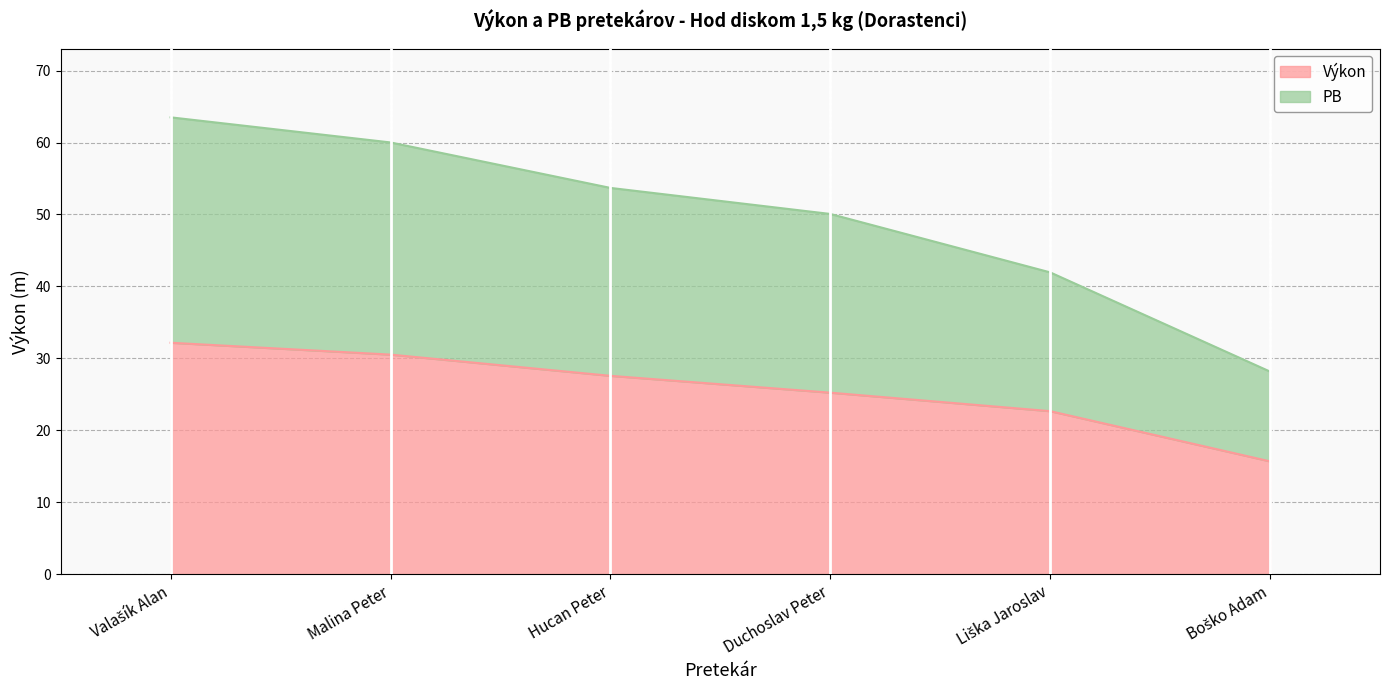

True or false: PB and Výkon intersect in this chart.

False